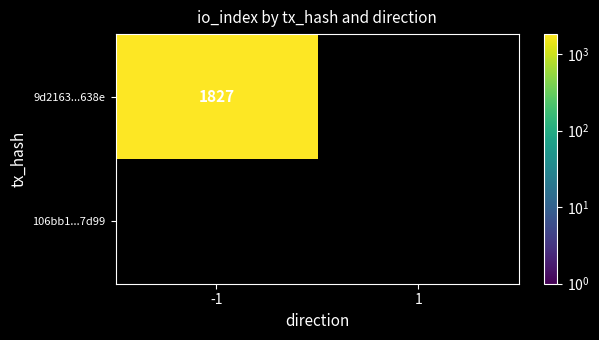

True or false: 106bb130fd2ac63aa95a86a4efb2e94de8267d9 has a value of 0 at io_index.

False